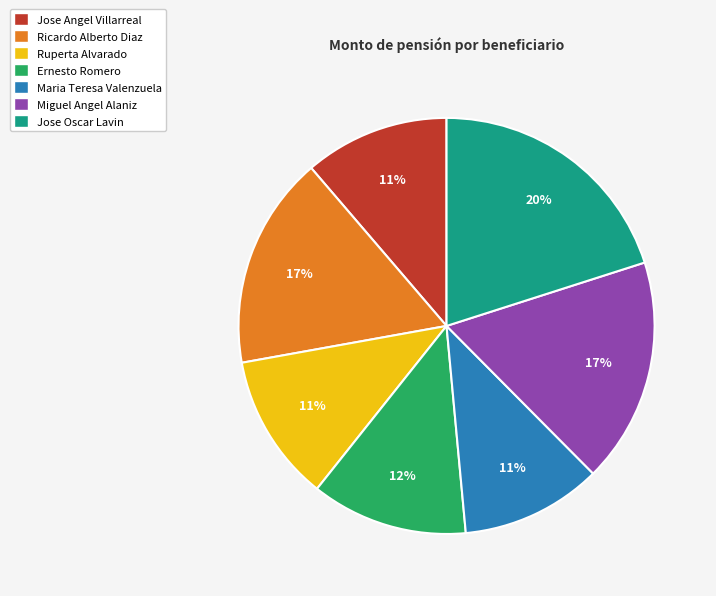

What percentage is the Jose Oscar Lavin slice, to the nearest percent?

20%